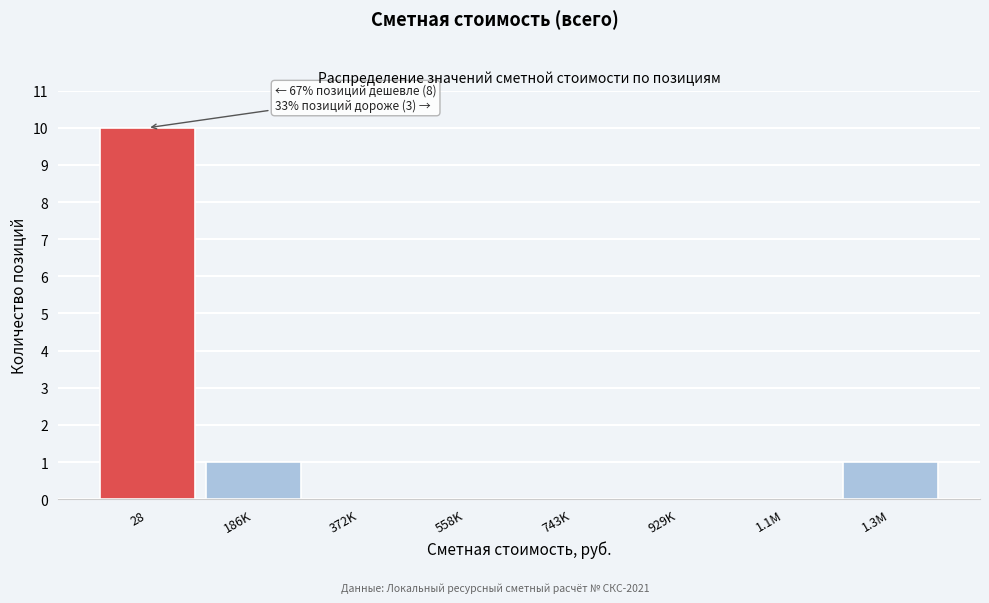

Reading left to right, what are all the values shown in this chart?

28=10	186K=1	372K=0	558K=0	743K=0	929K=0	1.1M=0	1.3M=1